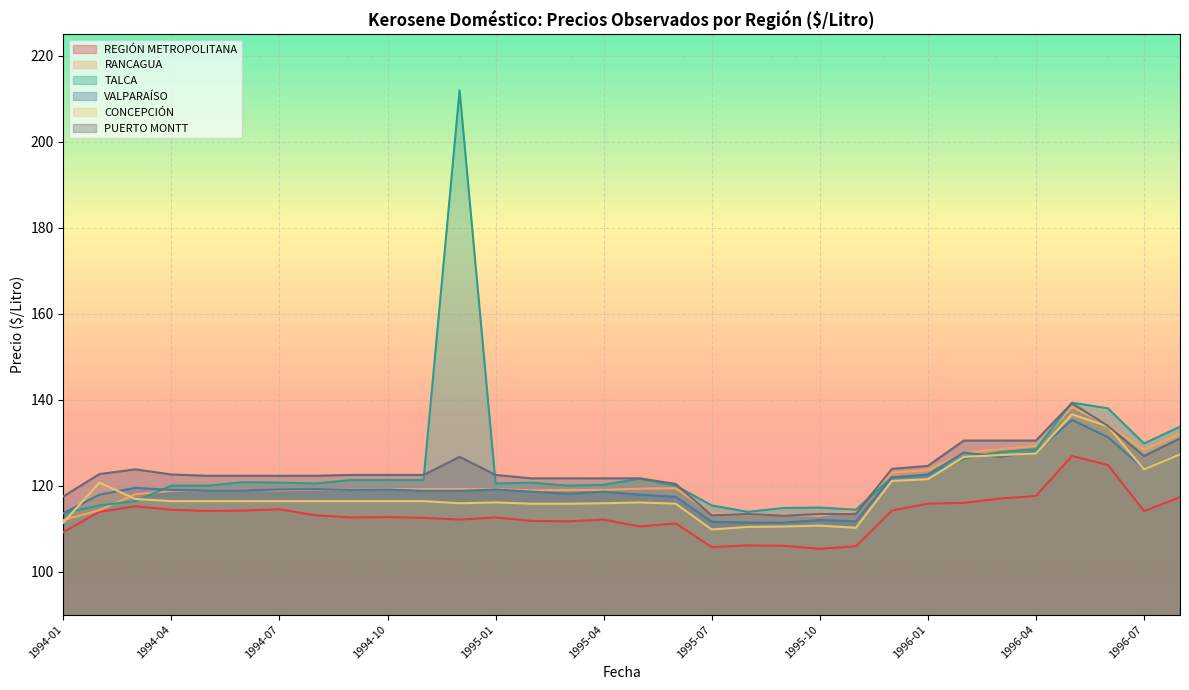

Between 1994-04 and 1994-05, which is larger?

1994-04